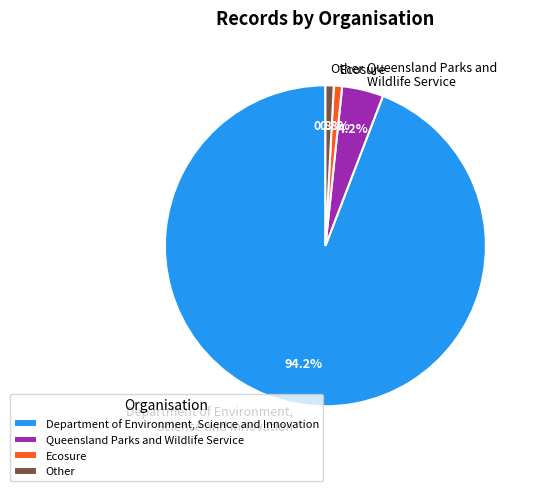

Between Queensland Parks and Wildlife Service and Other, which is larger?

Queensland Parks and Wildlife Service